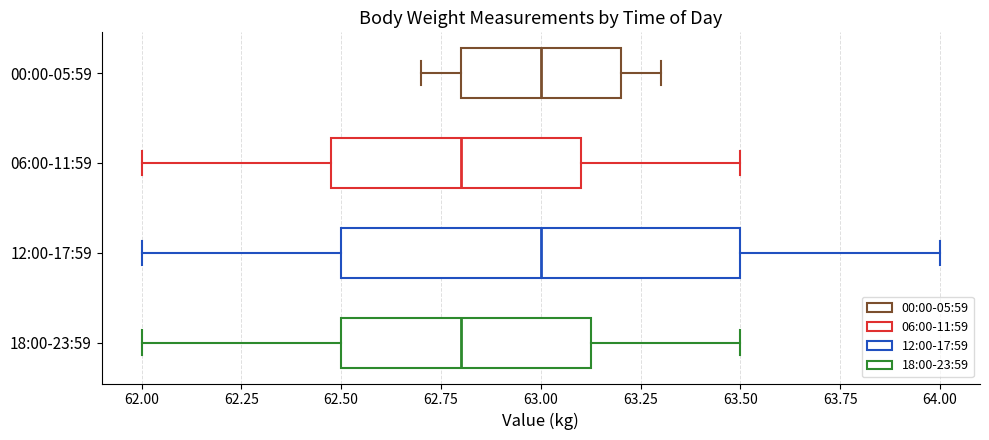

Reading bottom to top, transcribe this box plot: for each box, give where its median line is, the range the box spans, and where its two whiskers end, as read against the x-axis. The values are not printed on the chart, so give them approximately, as read against the axis.

18:00-23:59: median 62.80, box 62.50 to 63.15, whiskers 62.00 to 63.50
12:00-17:59: median 63.00, box 62.50 to 63.50, whiskers 62.00 to 64.00
06:00-11:59: median 62.80, box 62.50 to 63.10, whiskers 62.00 to 63.50
00:00-05:59: median 63.00, box 62.80 to 63.20, whiskers 62.70 to 63.30